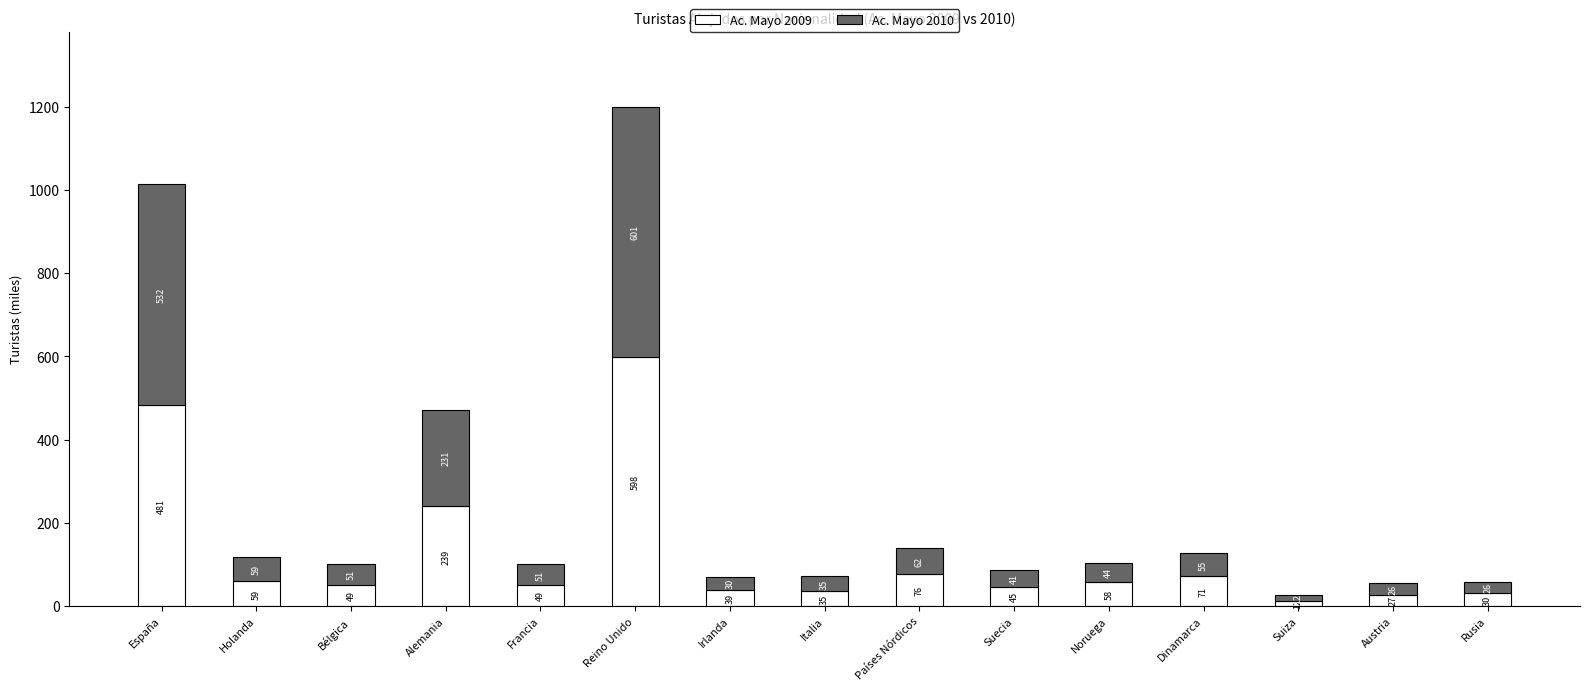

What is the maximum value for Ac. Mayo 2009?

599.0